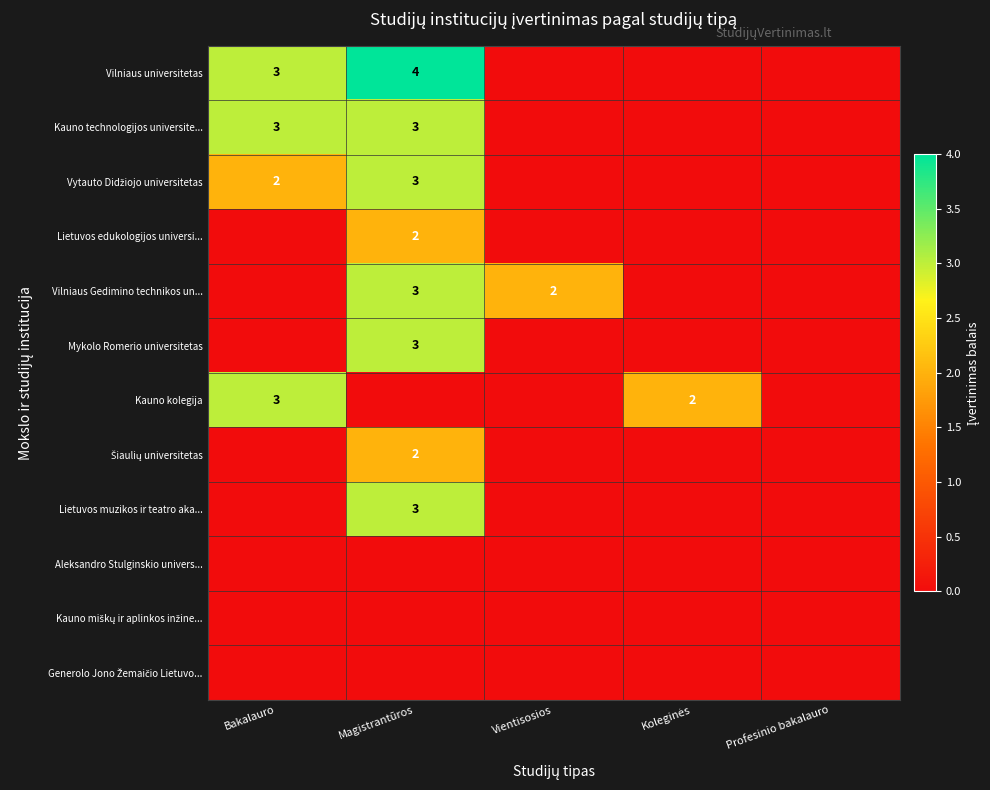

What is the total value across all series at Vientisosios?

2